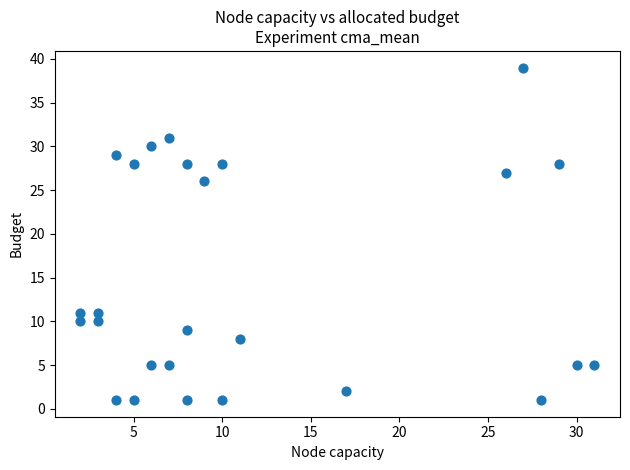

What is the range of X values (max minus min)?

29